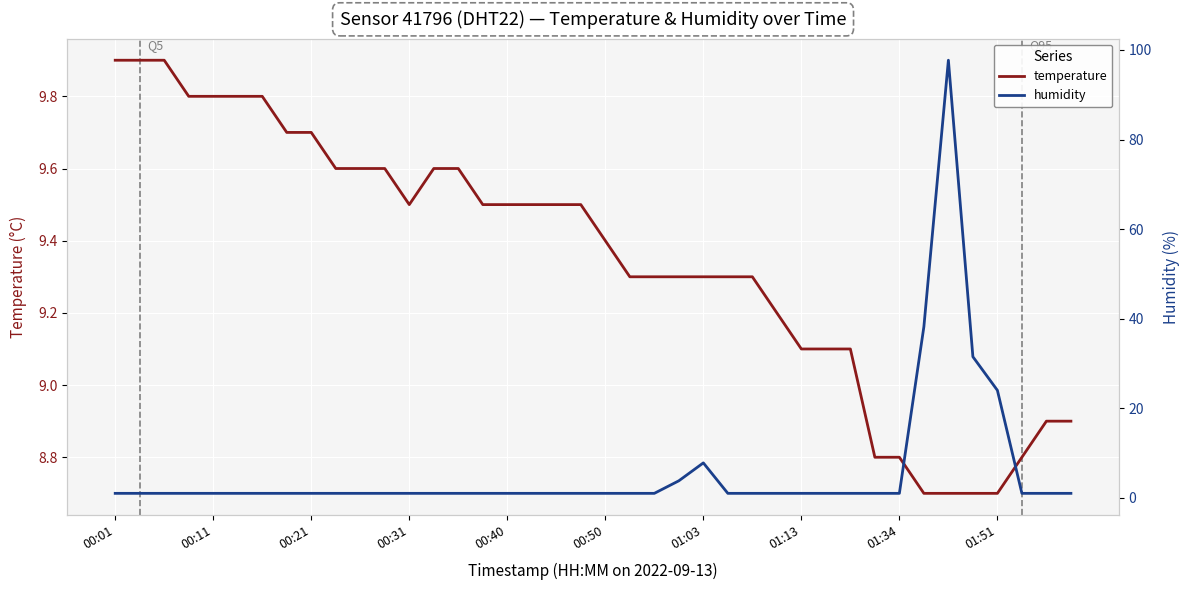

Where is humidity nearest to the value 49?

33